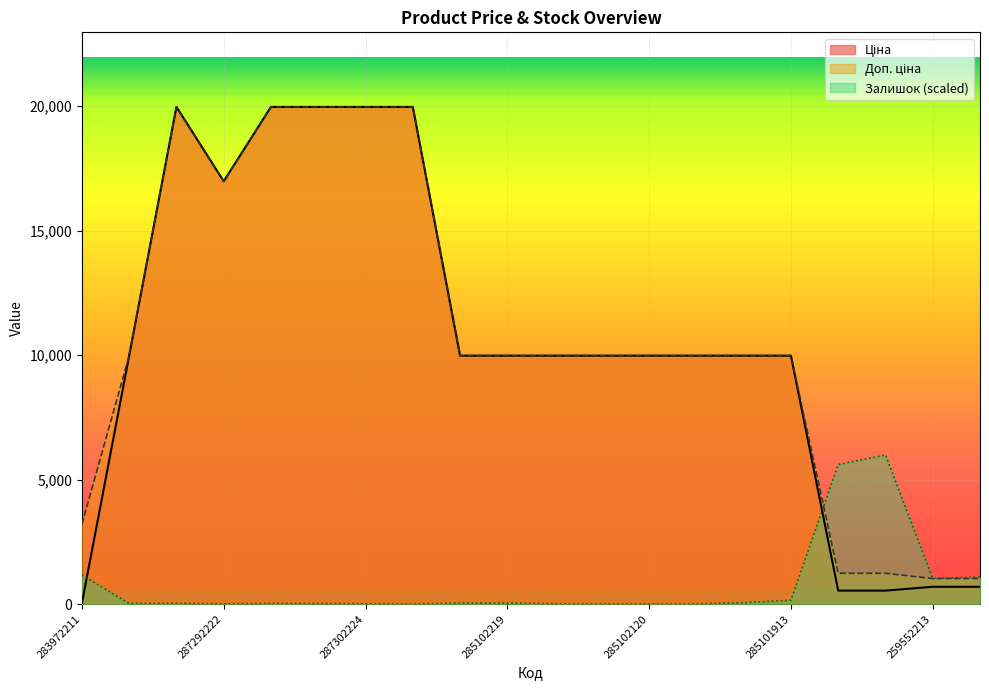

What is the maximum value for Доп. ціна?

19964.2